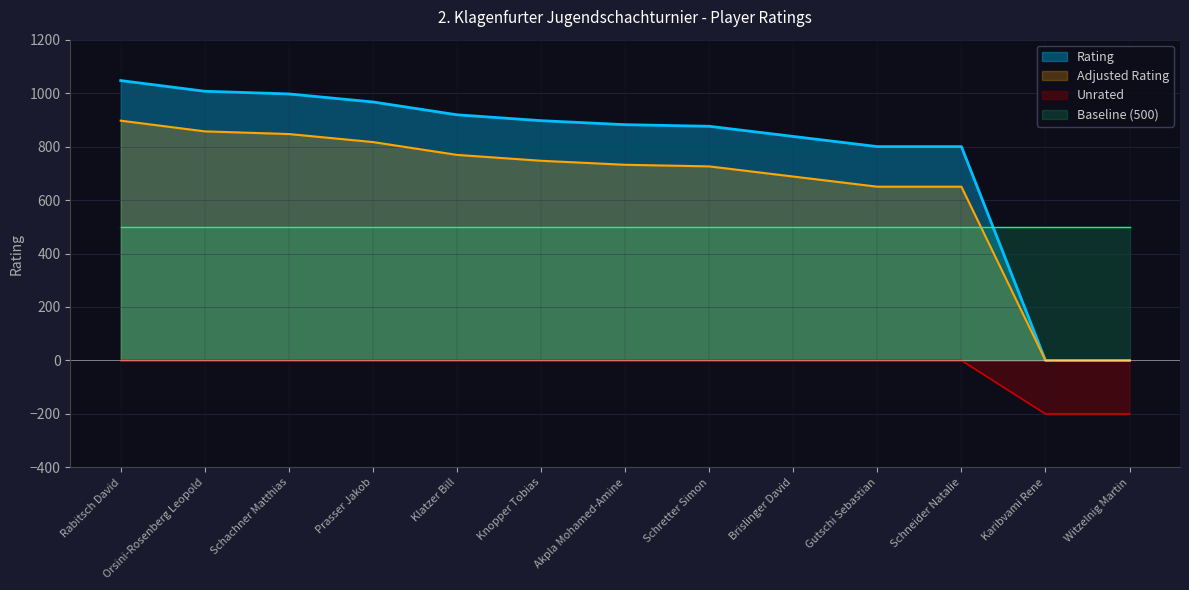

Count the number of values greater than 882.

6